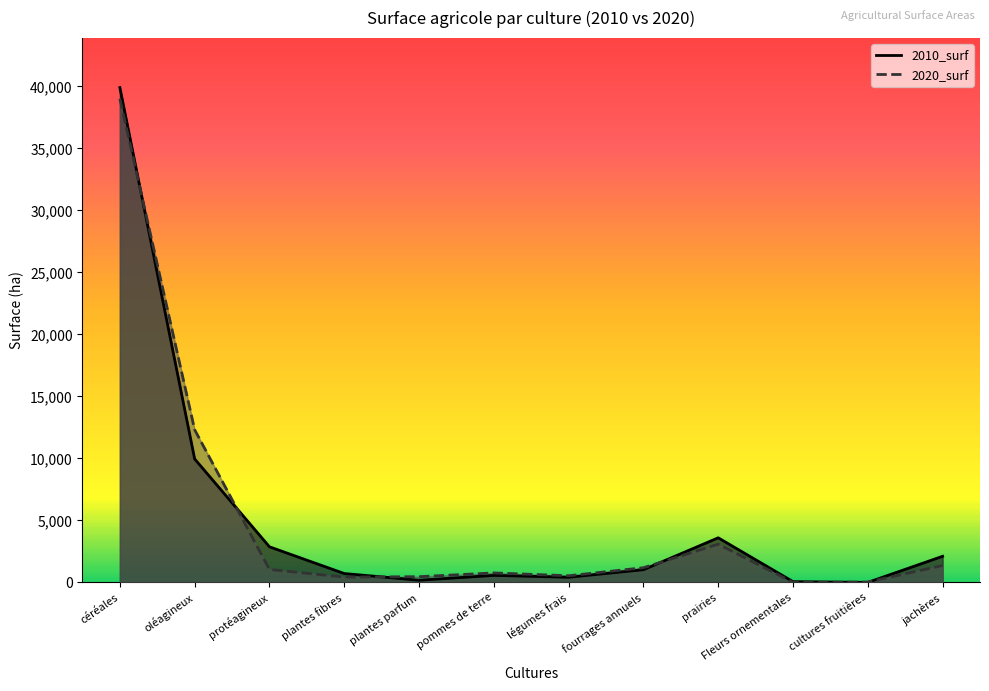

How many times do 2010_surf and 2020_surf cross each other?

6